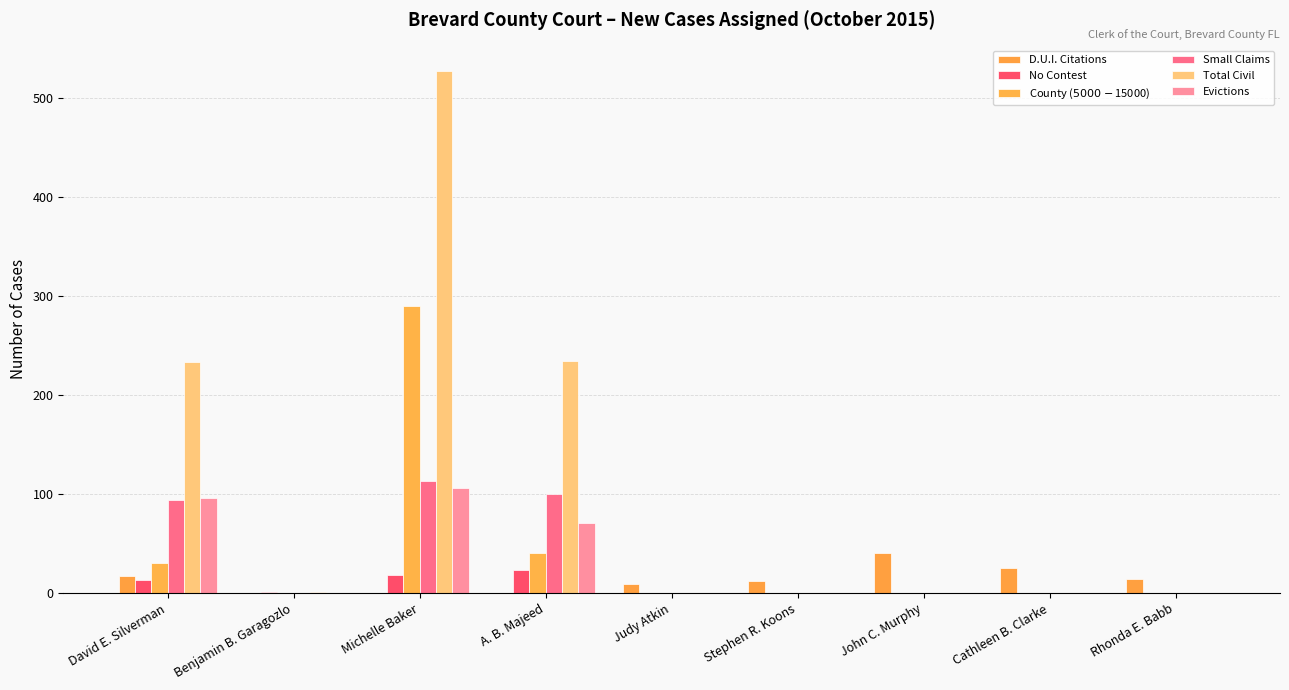

Which label corresponds to the smallest value in the chart?

Benjamin B. Garagozlo